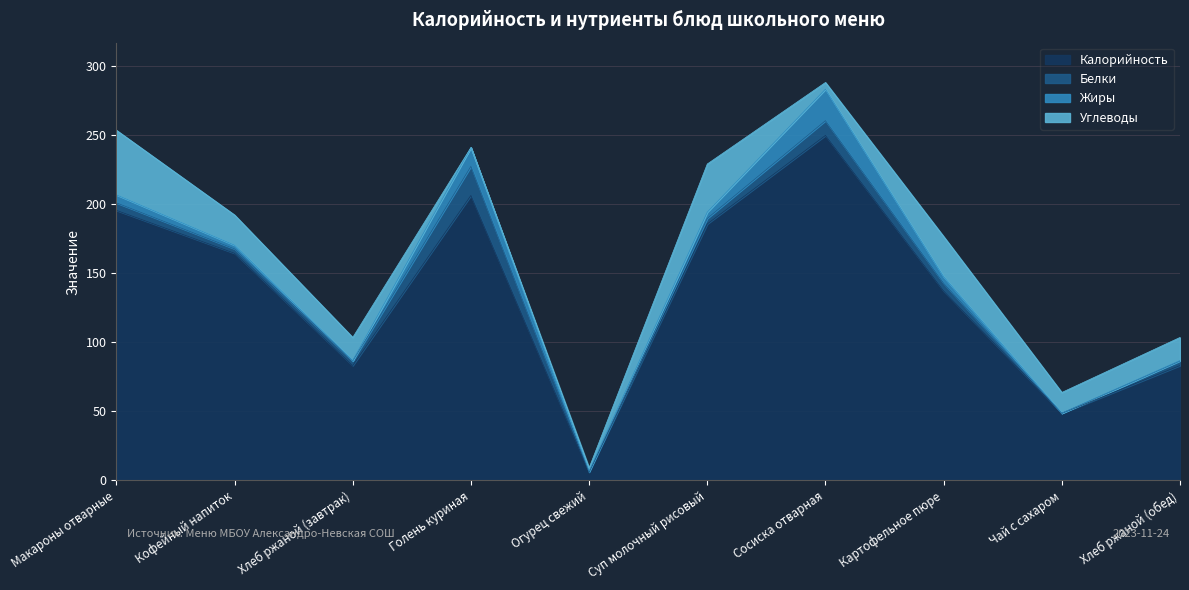

How many values in the Калорийность series exceed 164?

5